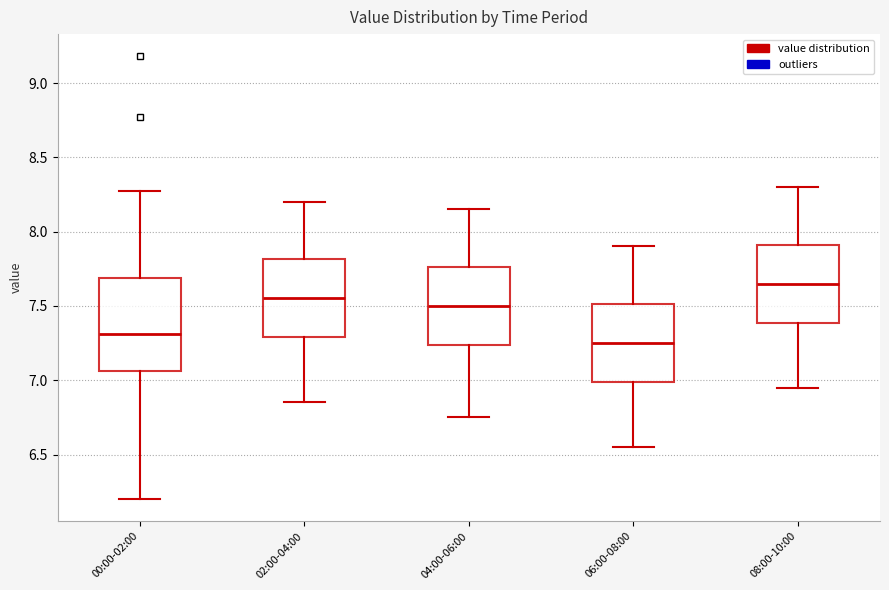

Reading left to right, read every box against the y-axis: the position of its median line, the range the box covers, and the ends of its whiskers. The values are not printed on the chart, so give them approximately, as read against the axis.

00:00-02:00: median 7.30, box 7.05 to 7.70, whiskers 6.20 to 8.25
02:00-04:00: median 7.55, box 7.30 to 7.80, whiskers 6.85 to 8.20
04:00-06:00: median 7.50, box 7.25 to 7.75, whiskers 6.75 to 8.15
06:00-08:00: median 7.25, box 7.00 to 7.50, whiskers 6.55 to 7.90
08:00-10:00: median 7.65, box 7.40 to 7.90, whiskers 6.95 to 8.30